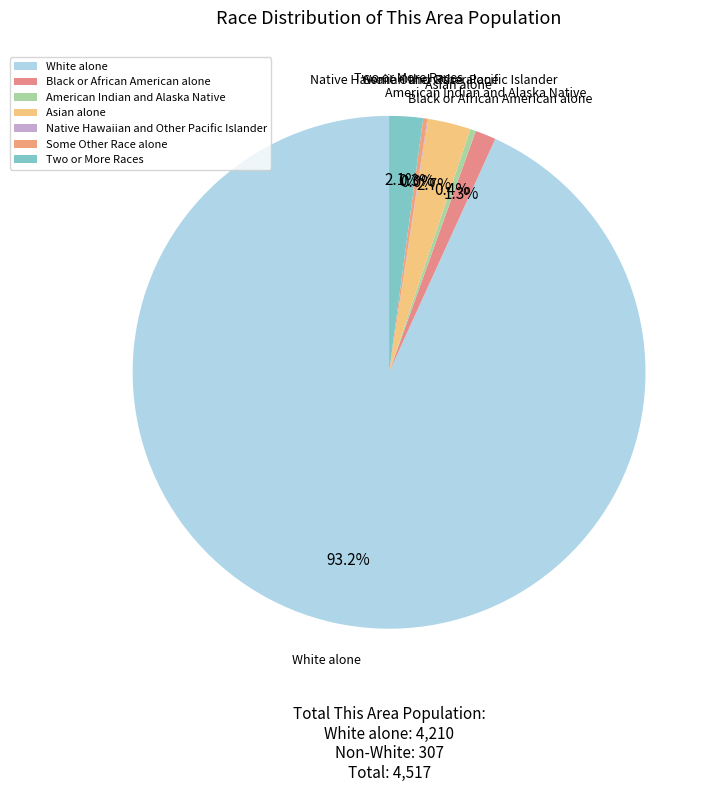

Which slice represents more than half of the pie?

White alone